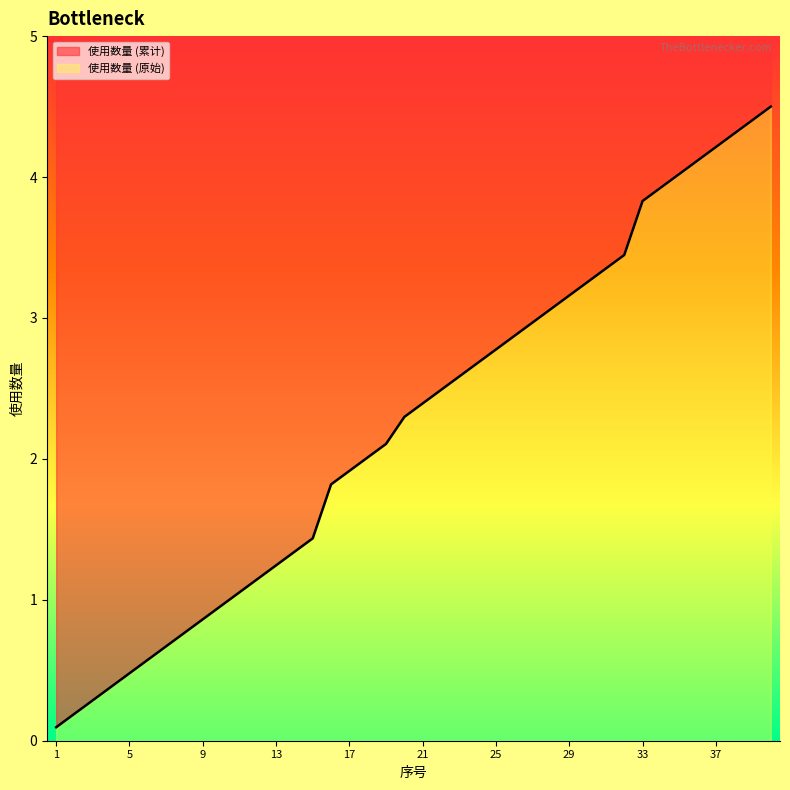

True or false: 使用数量 (原始) has a value of 0.1 at 1.

True